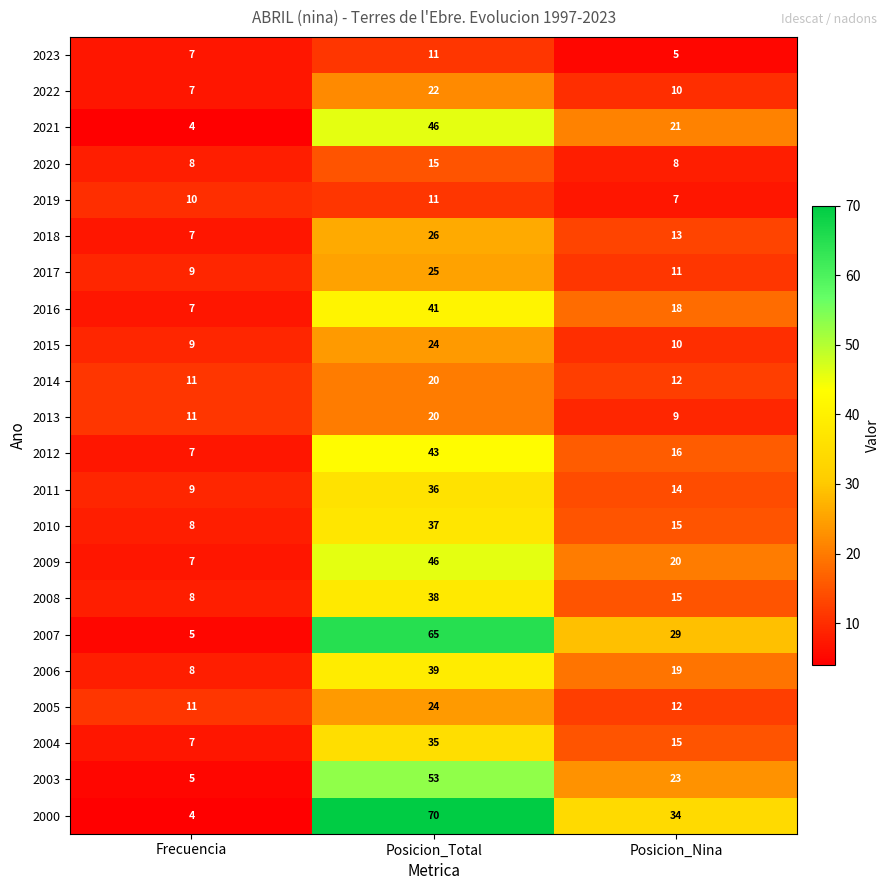

What is the difference between the highest and lowest values at Posicion_Nina?

29